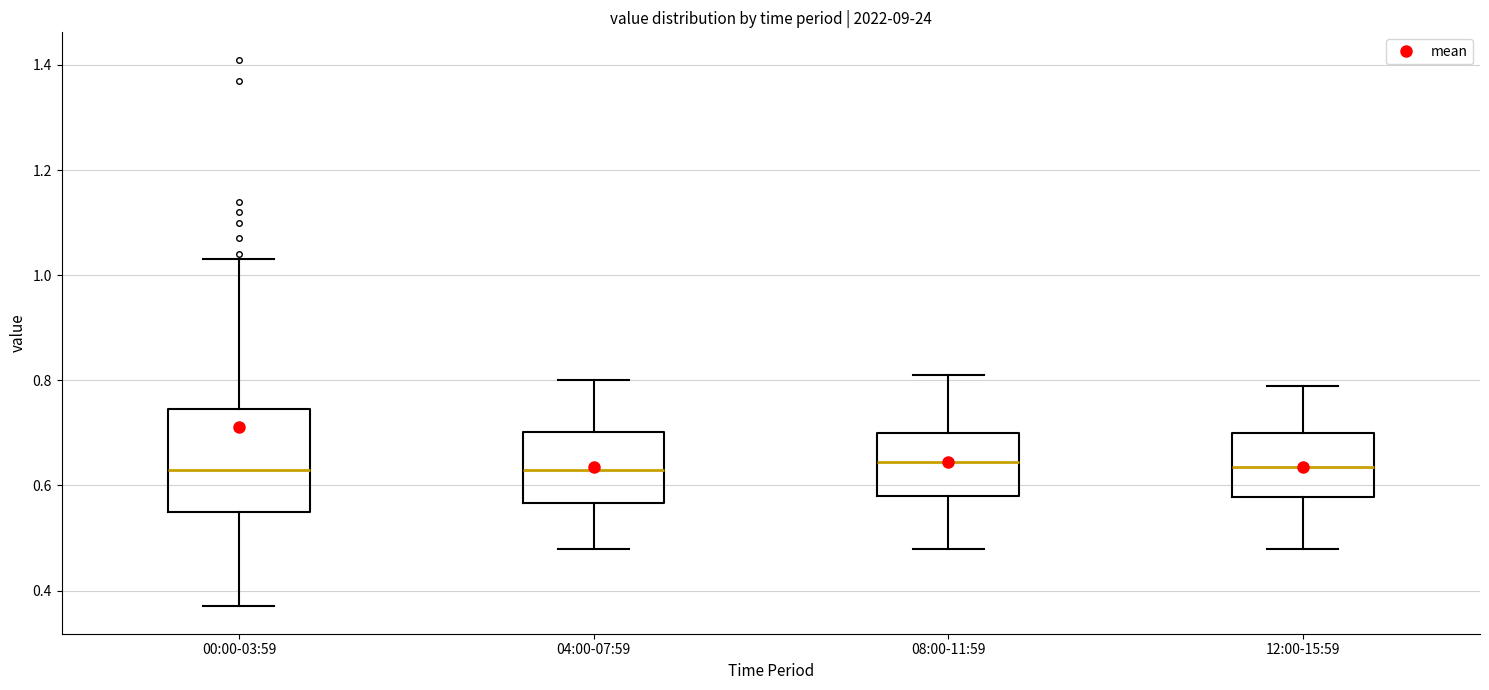

Comparing the boxes themselves (not the whiskers), which one is the tallest?

00:00-03:59